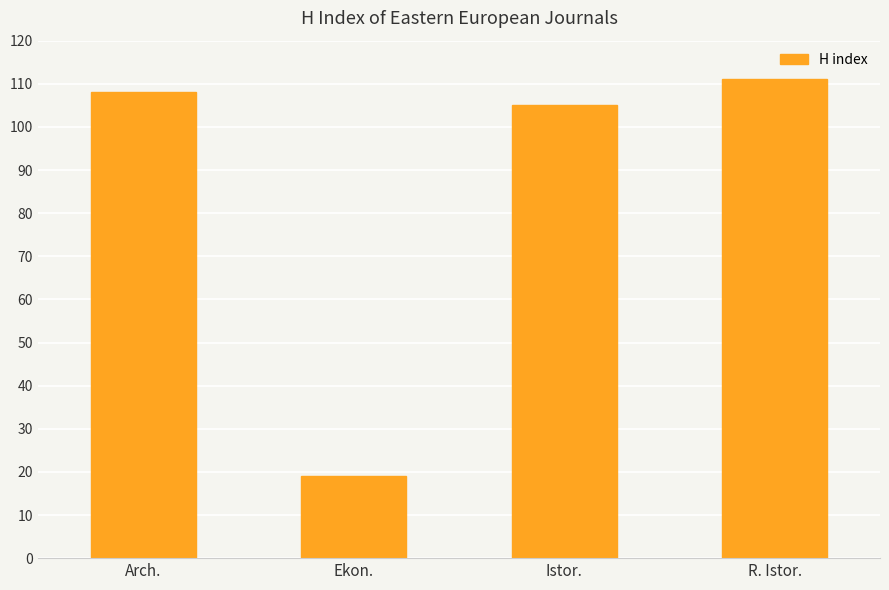

Rank the categories by value from highest to lowest.

R. Istor., Arch., Istor., Ekon.